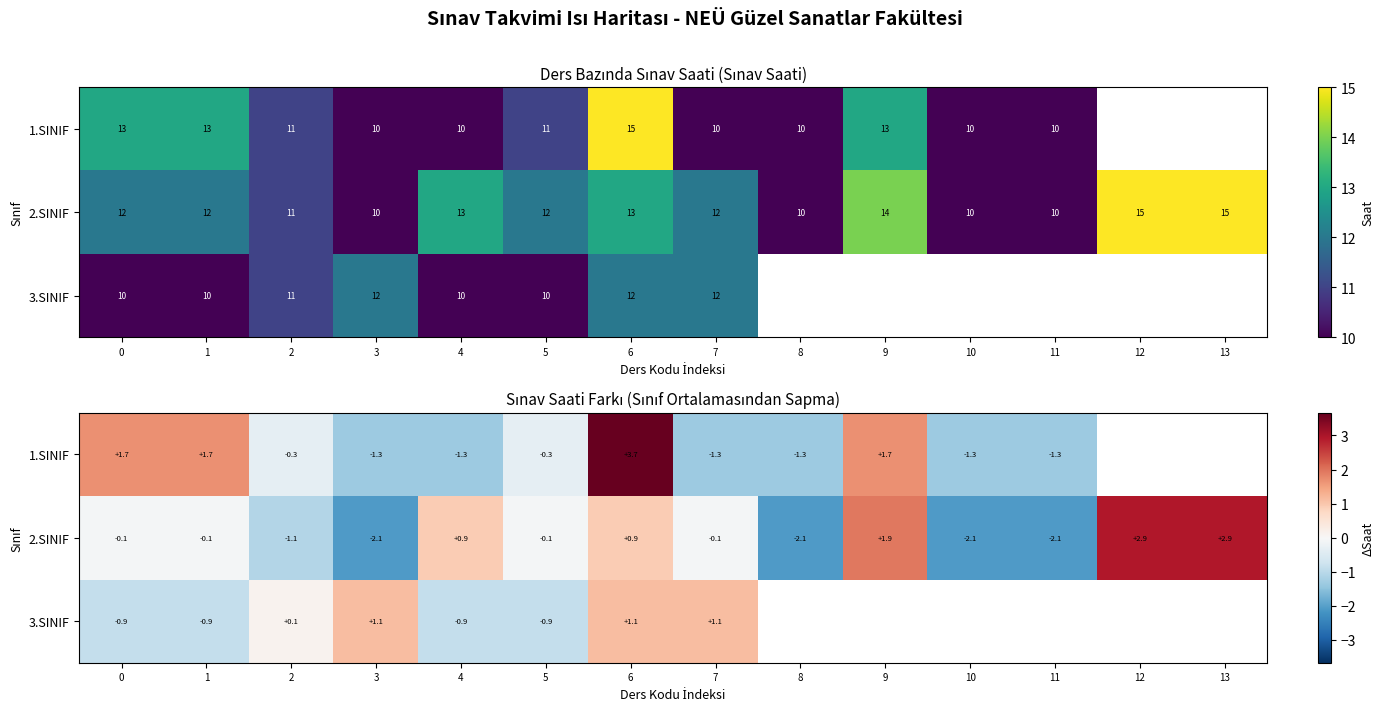

Which has a higher value, 3 or 4?

3